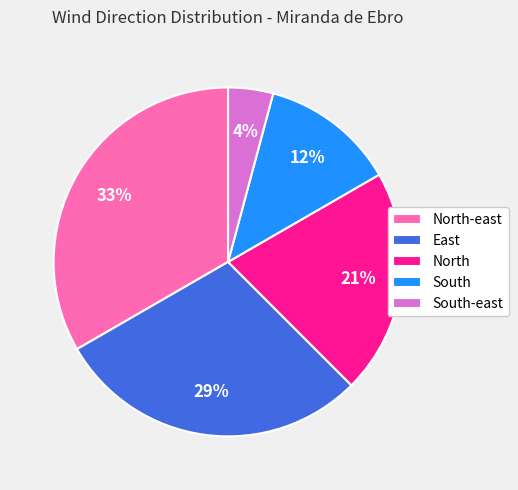

To the nearest percent, what is the combined percentage of North and South-east?

25%